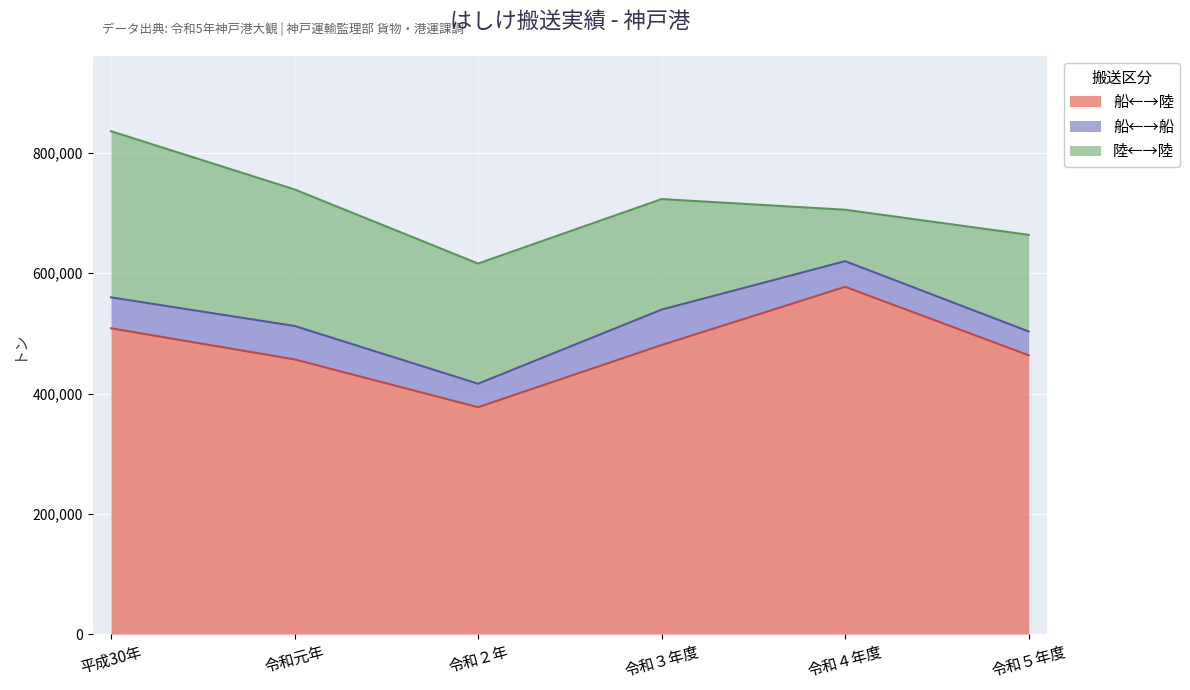

What is the difference between the maximum and minimum values in the 船←→船 series?

19881